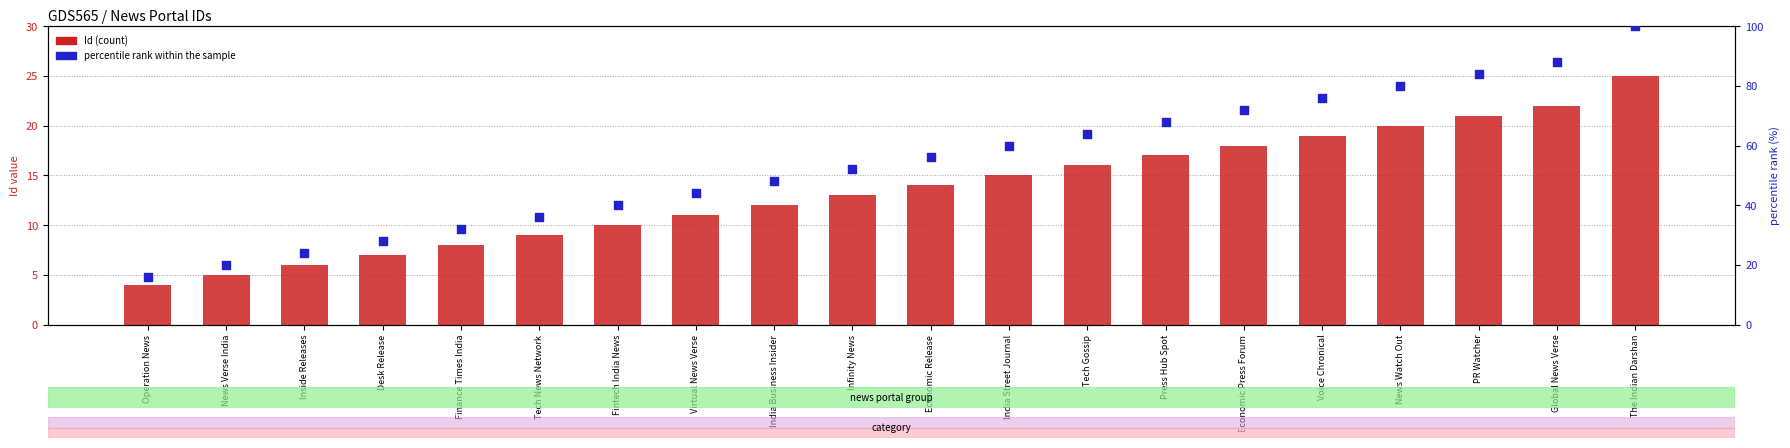

Which series has the widest spread of Y values?

percentile rank within the sample